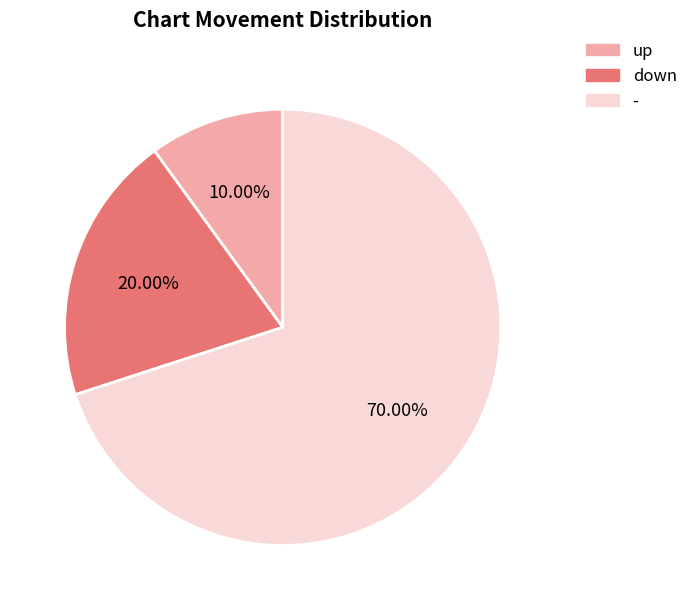

What is the majority slice?

-